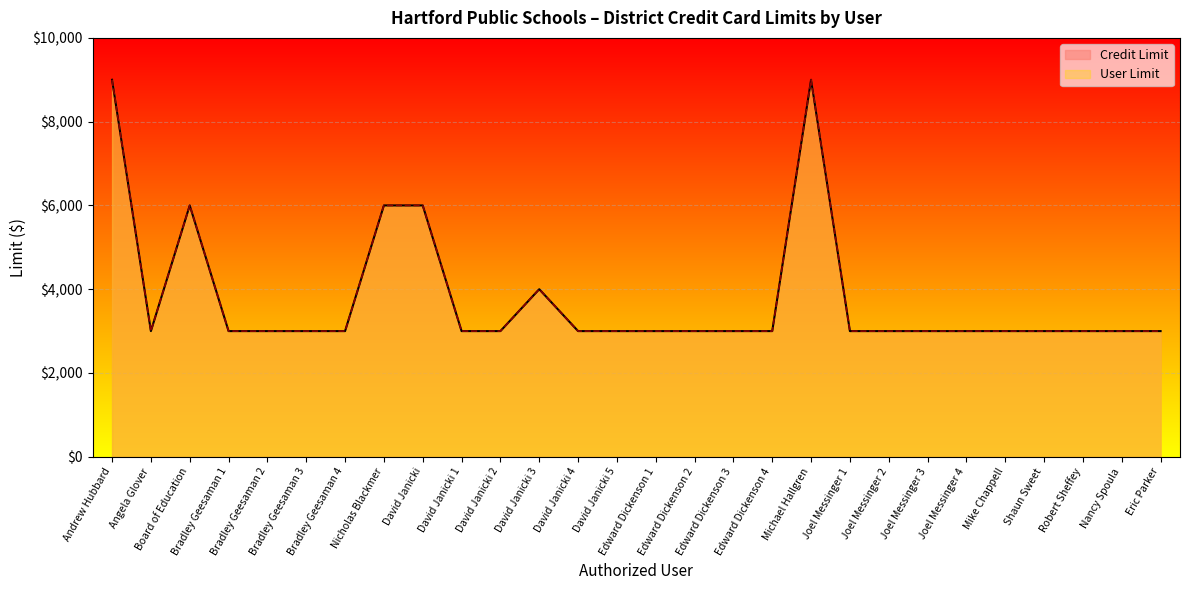

What value does the User Limit series have at Bradley Geesaman 1, to the nearest 100?

3000